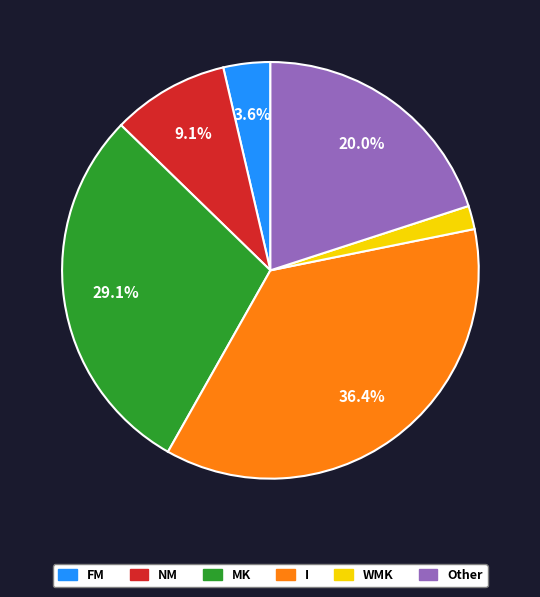

What is the largest slice in the pie chart?

I